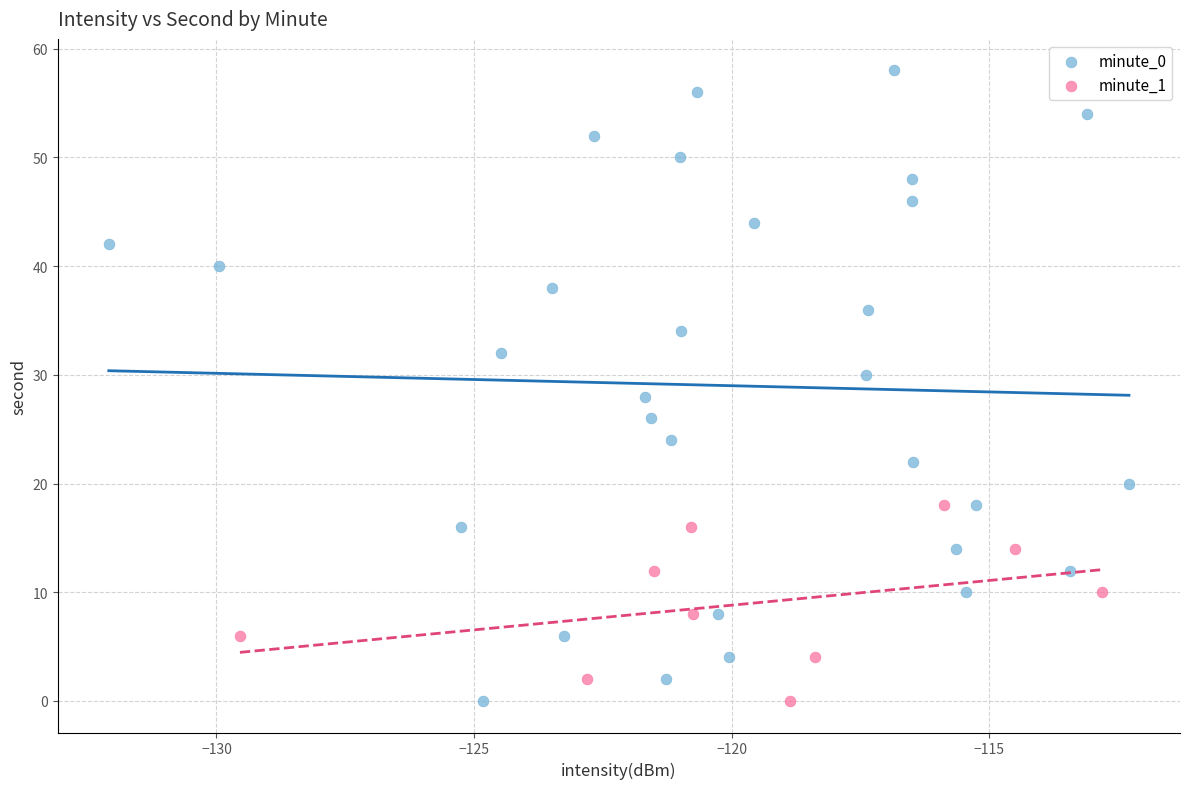

Which series has the widest spread of Y values?

minute_0